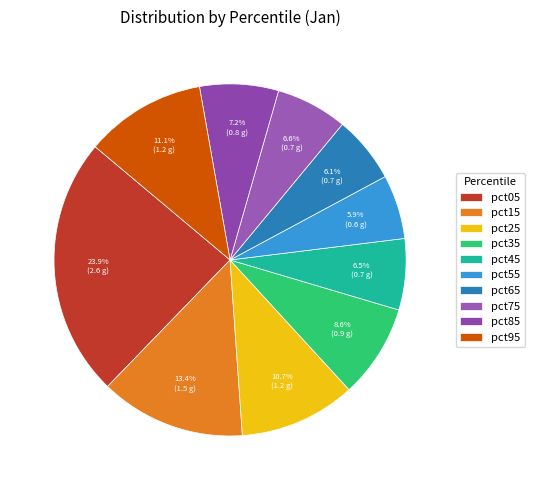

To the nearest percent, what portion does pct95 represent?

11%